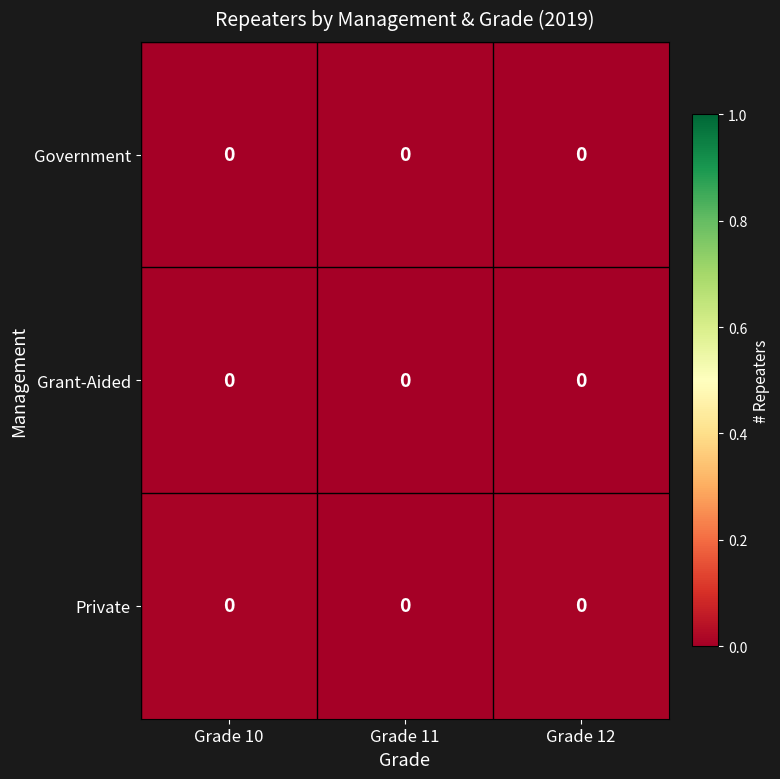

The value of row_0 at Grade 10 is 0.0. True or false?

False